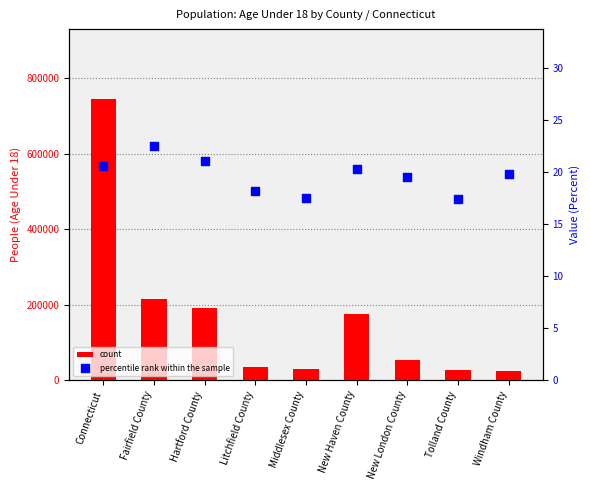

At which category is the sum across all series the highest?

Connecticut